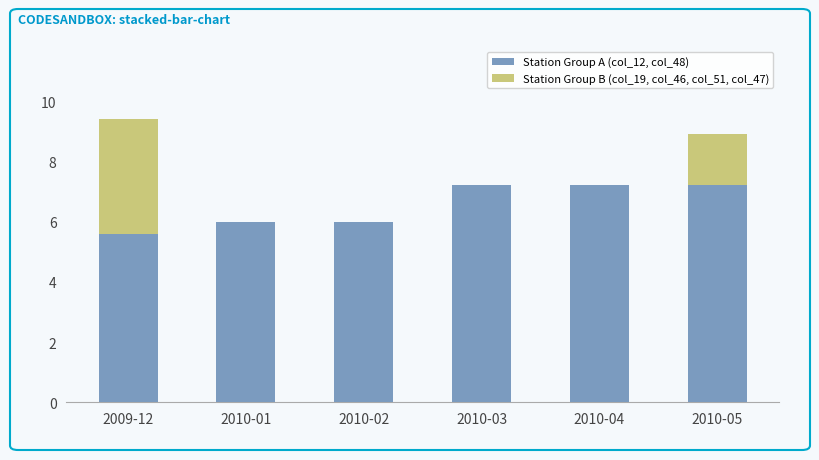

What is the total value across all series at 2010-01?

6.0